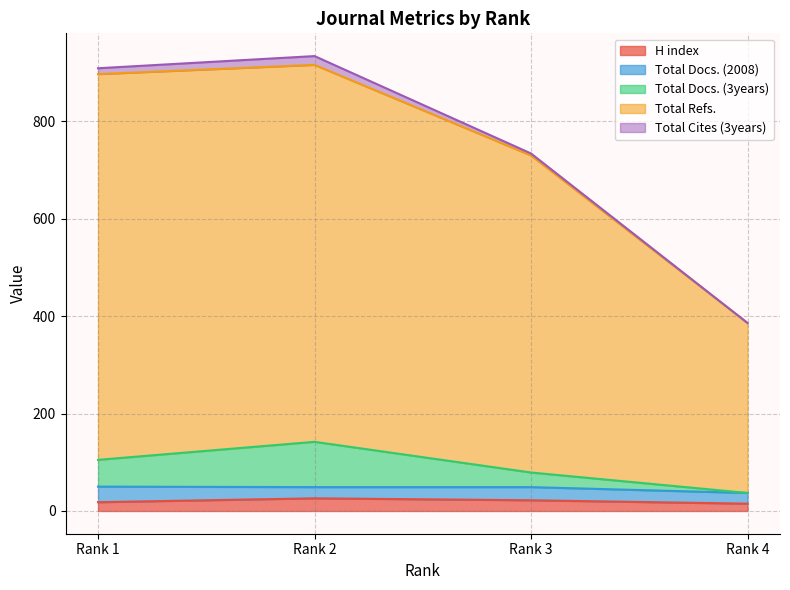

What is the value of the H index point at the 2nd from the left?

26